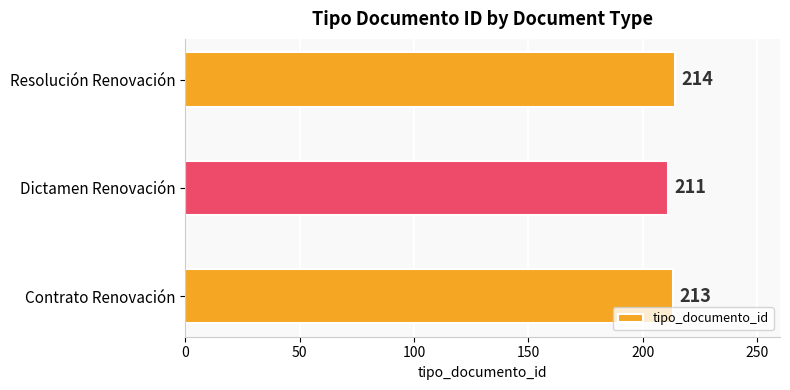

The chart shows a value of 211 at Dictamen Renovación. True or false?

True